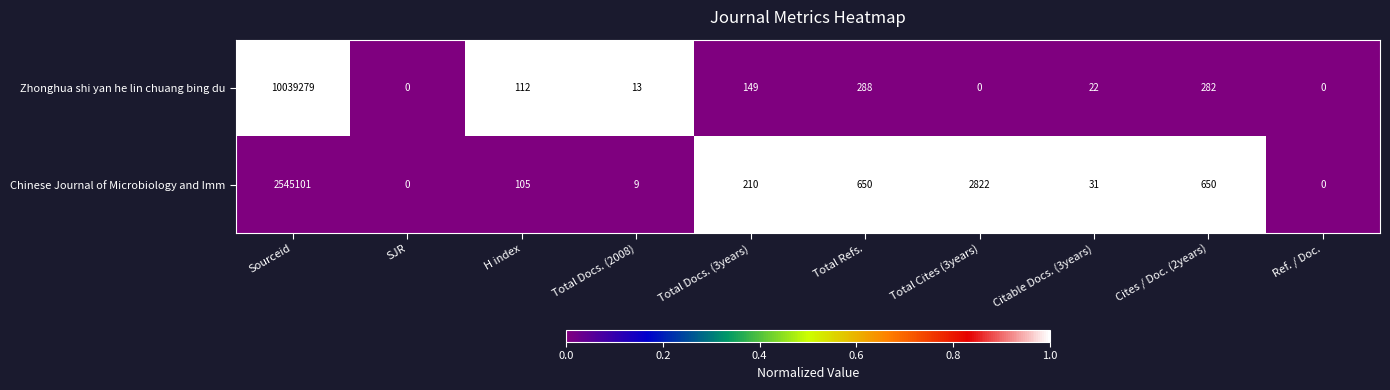

Between SJR and Total Docs. (2008), which series saw the biggest shift?

Zhonghua shi yan he lin chuang bing du